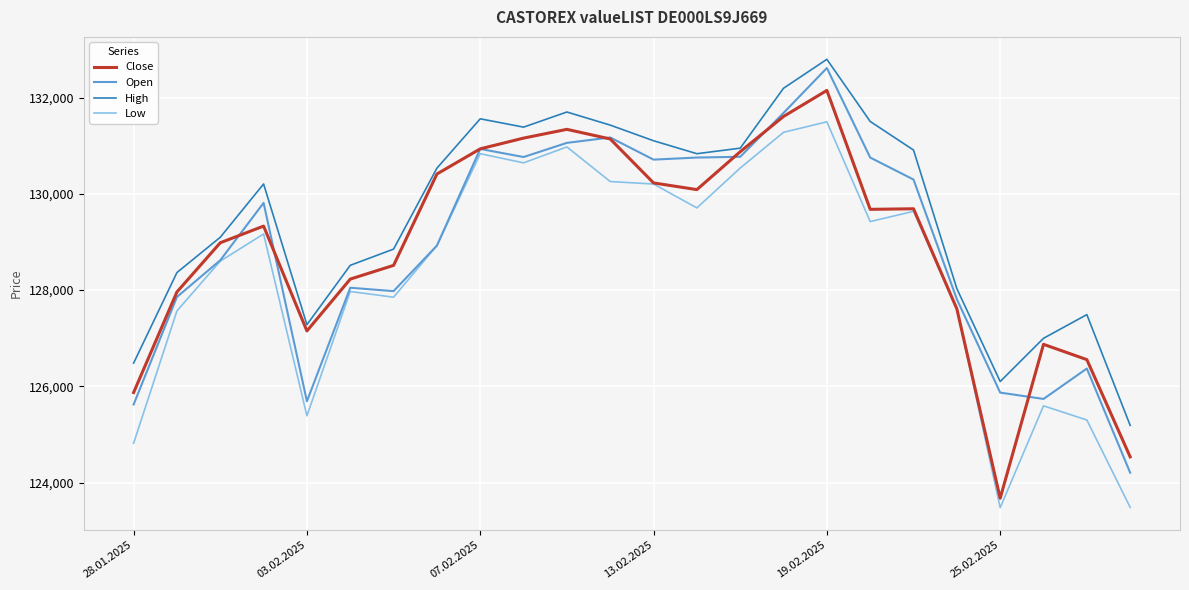

True or false: Close and Open cross at least once.

True